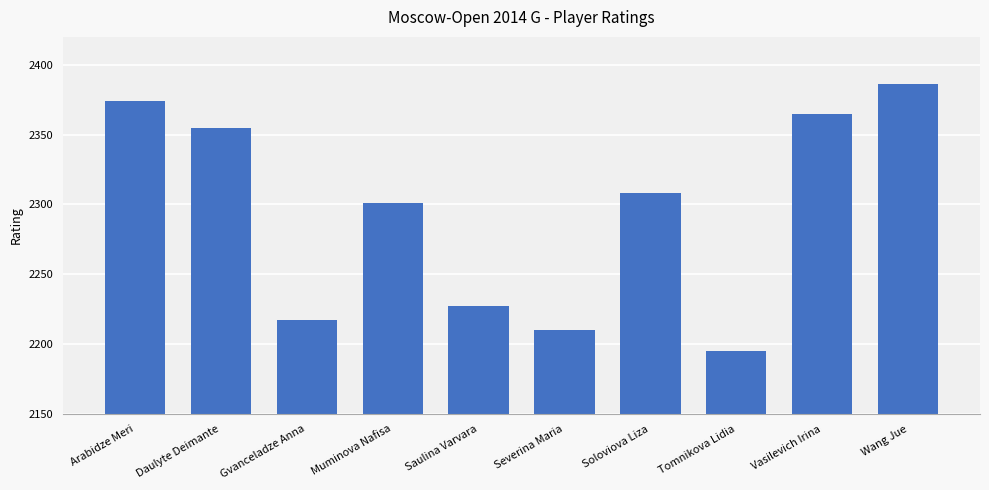

Reading left to right, extract all data points from this chart.

2374	2355	2217	2301	2227	2210	2308	2195	2365	2386